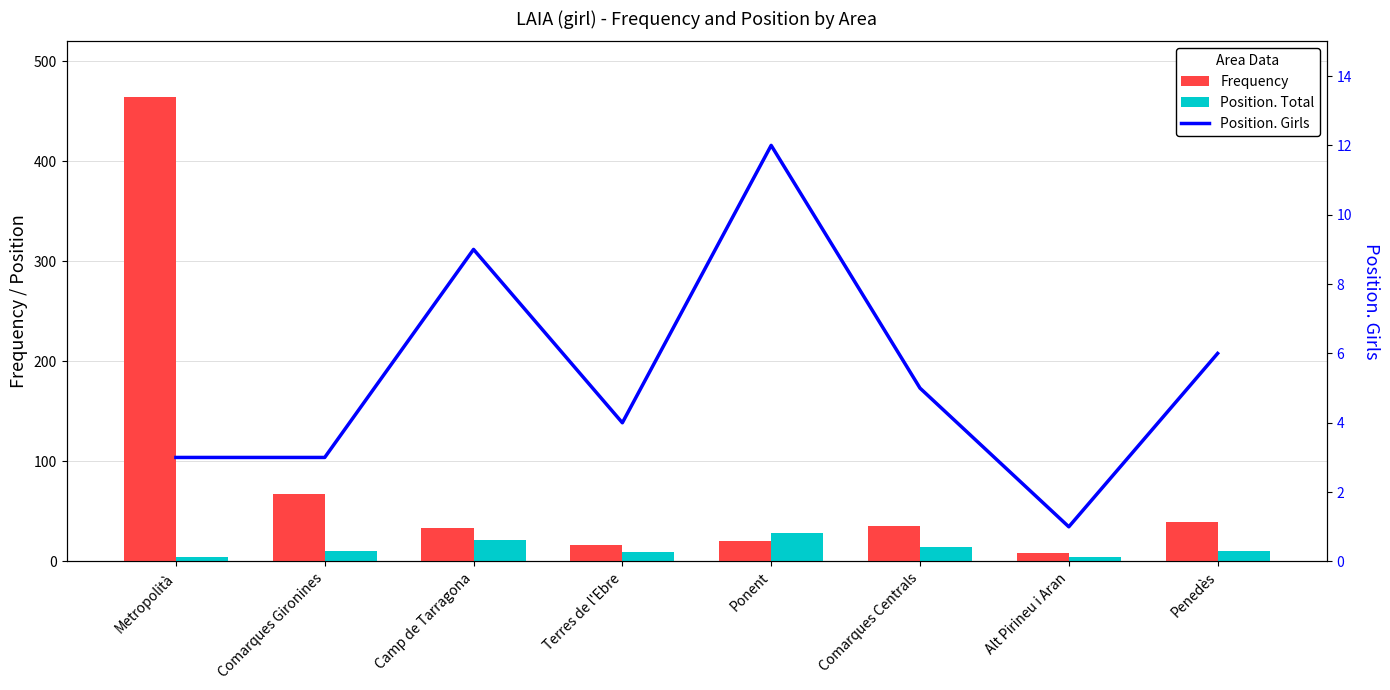

The Position. Total series shows 2 at Alt Pirineu i Aran. True or false?

False